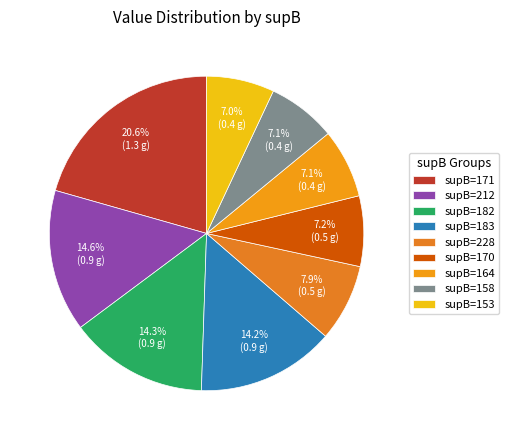

To the nearest percent, what is the average slice percentage?

11%